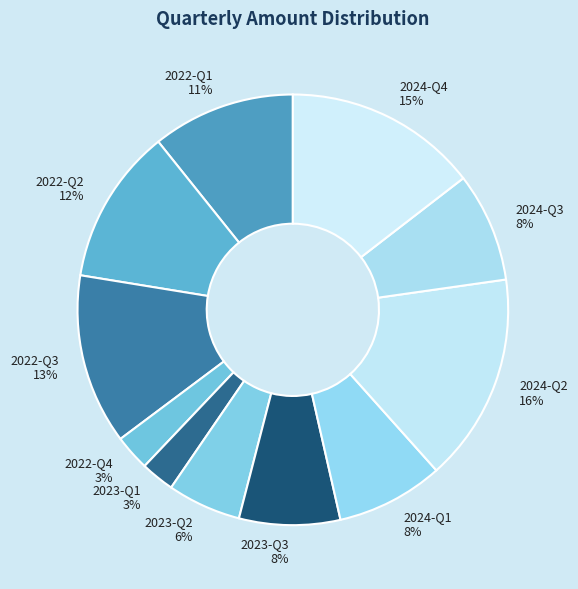

How many segments does this pie chart have?

11